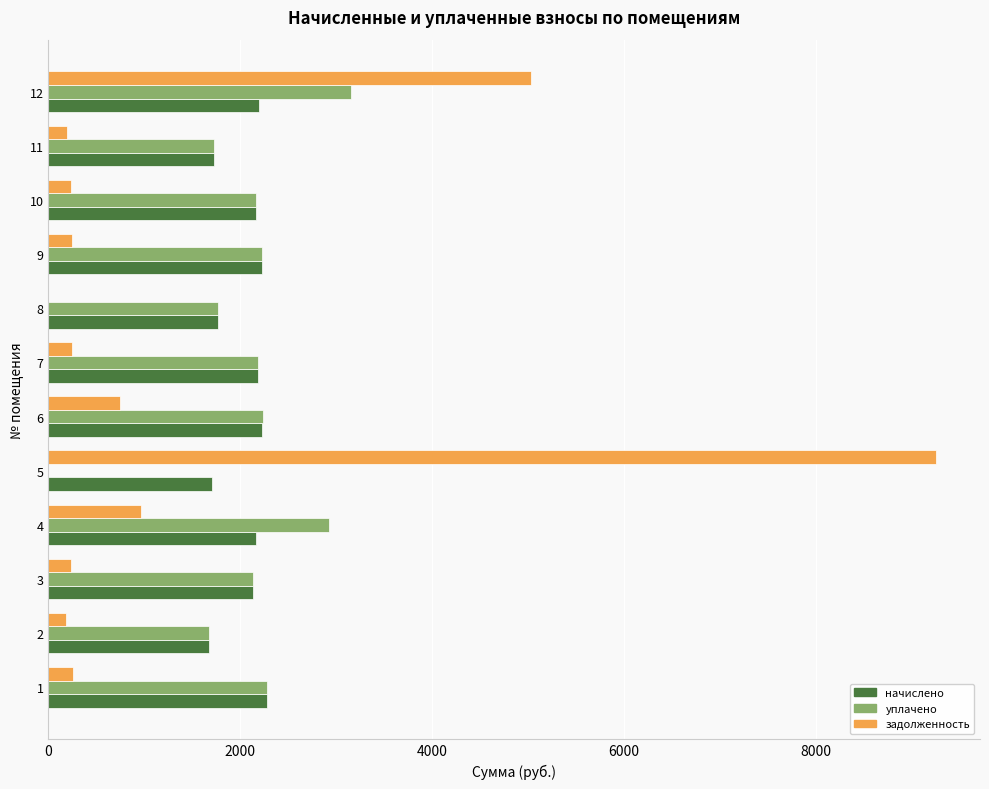

Which series has the widest spread of values?

задолженность